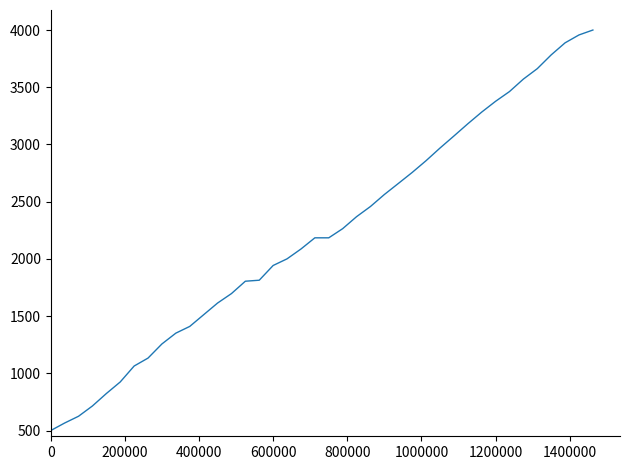

What is the maximum value shown in the chart?

4000.0